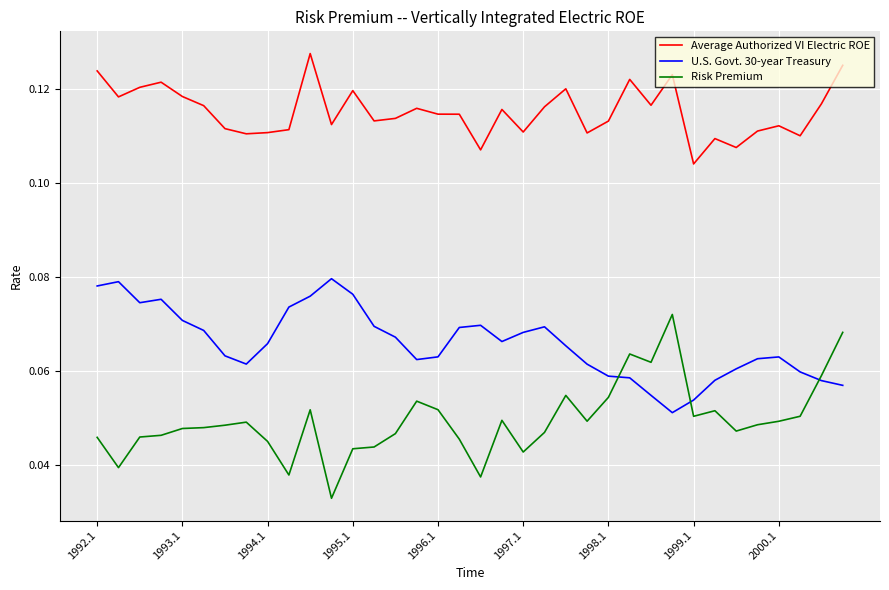

True or false: Average Authorized VI Electric ROE and Risk Premium cross at least once.

False